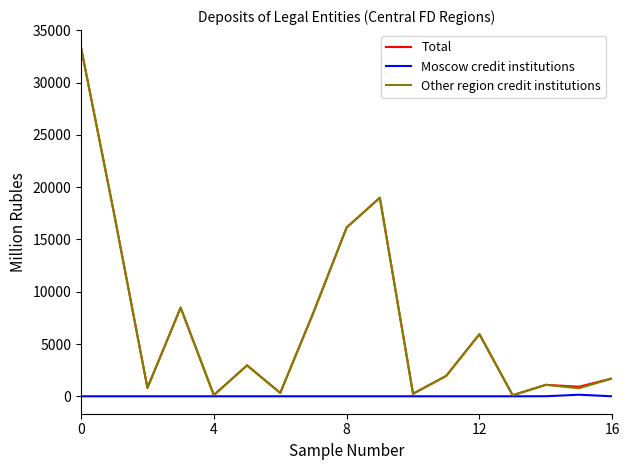

What is the sum of all Moscow credit institutions values?

154